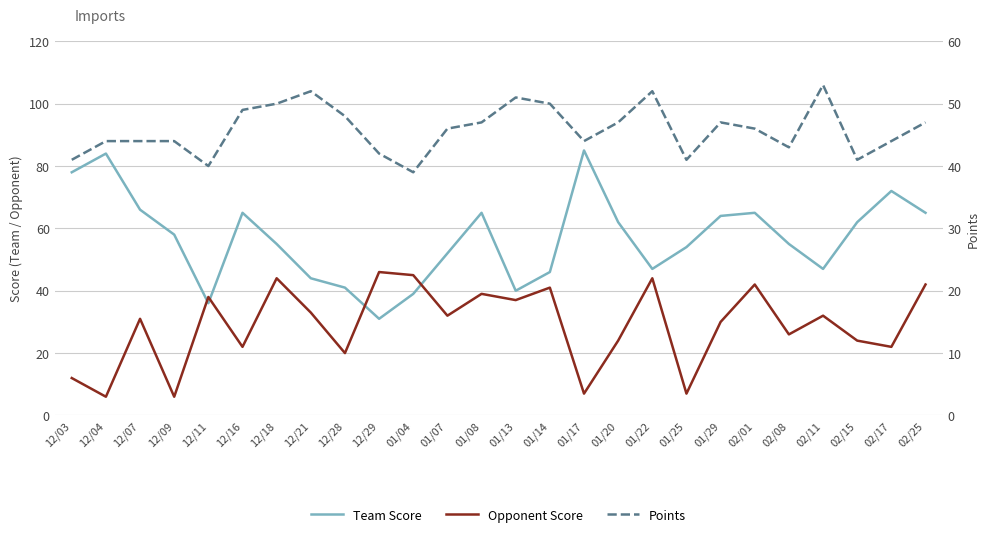

List the series in order of their peak value, lowest first.

Opponent Score, Points, Team Score